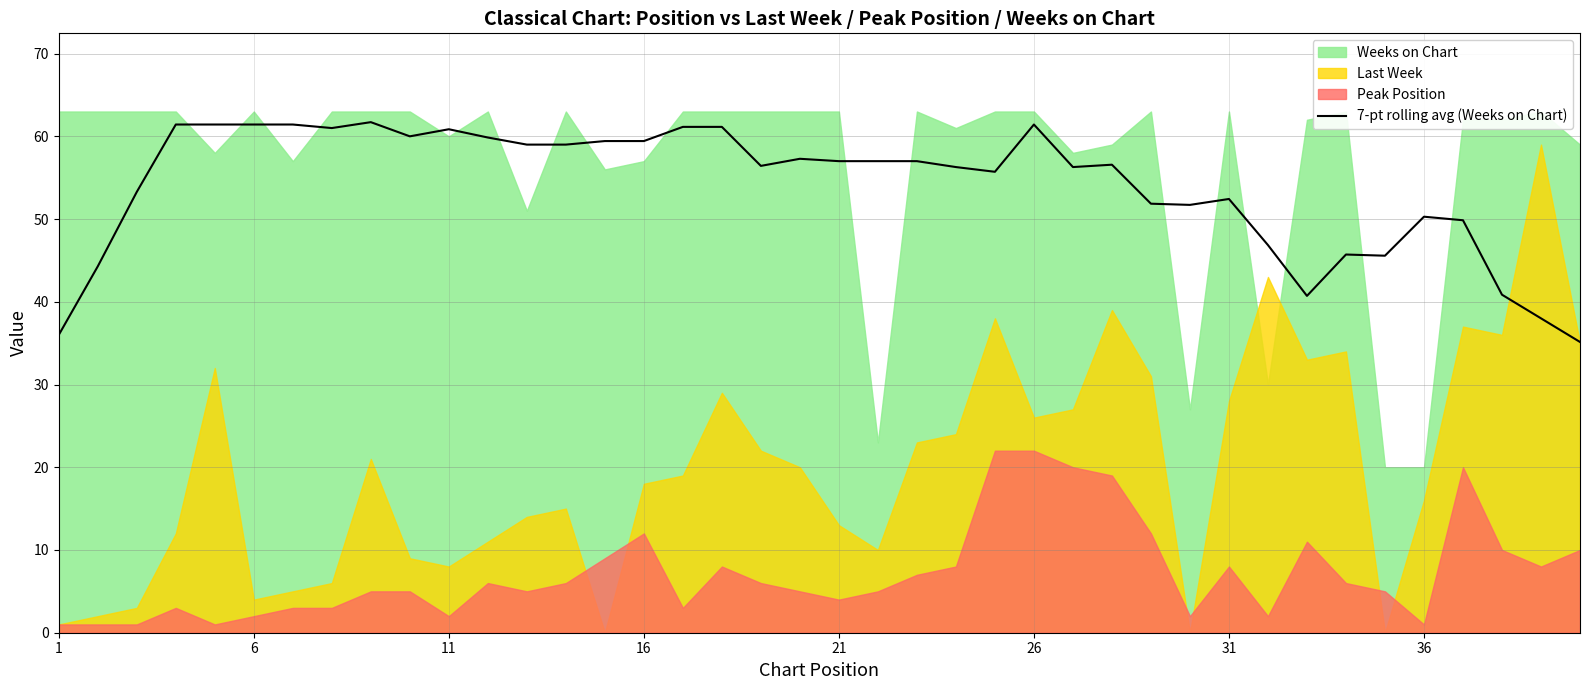

Is it true that 7-pt rolling avg (Weeks on Chart) equals 27.9 at 6?

False